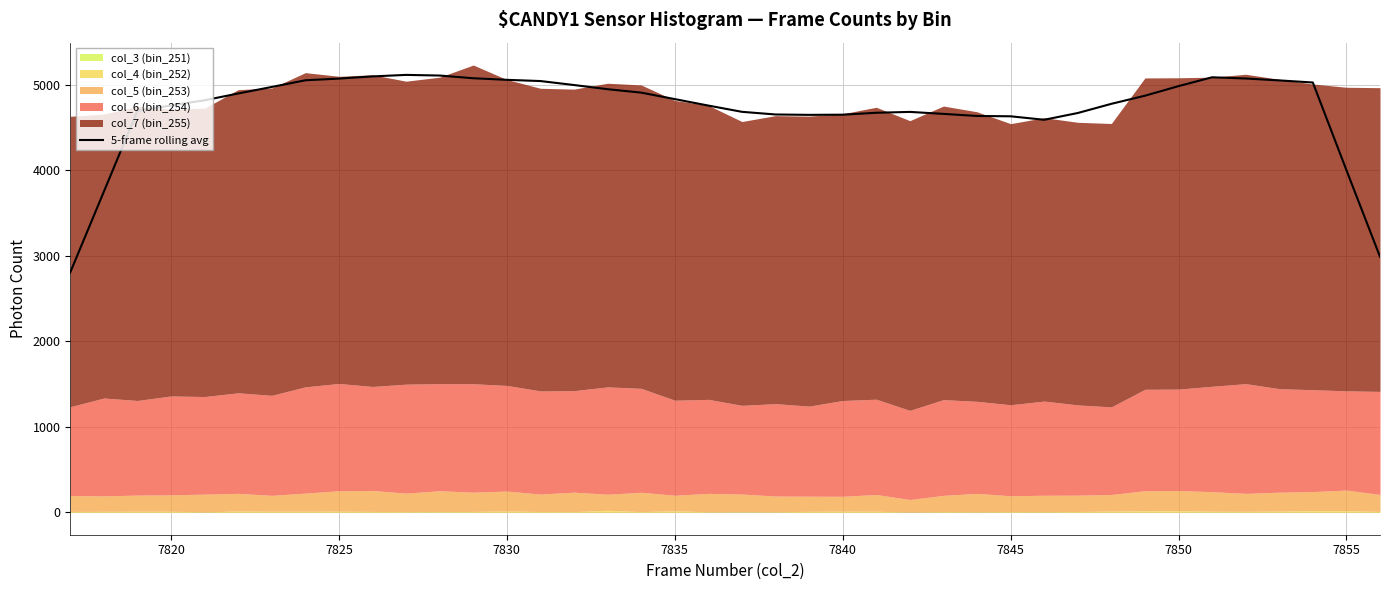

How many lines are shown in the chart?

1